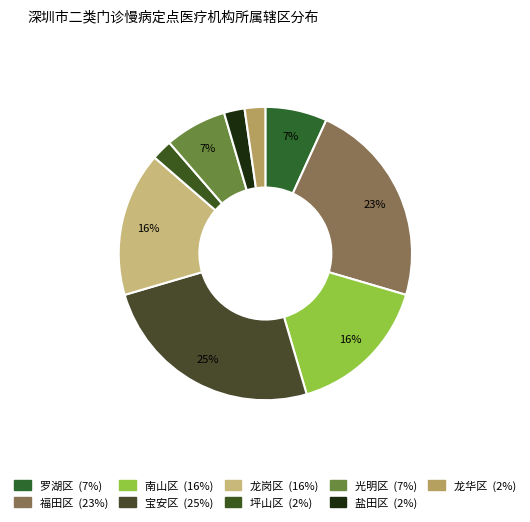

How many segments does this pie chart have?

9